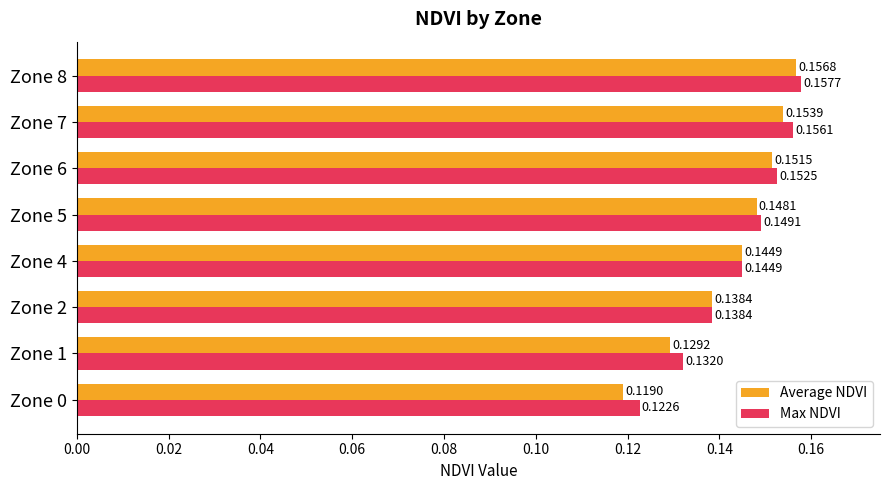

At which category does the chart reach its peak across all series?

Zone 8